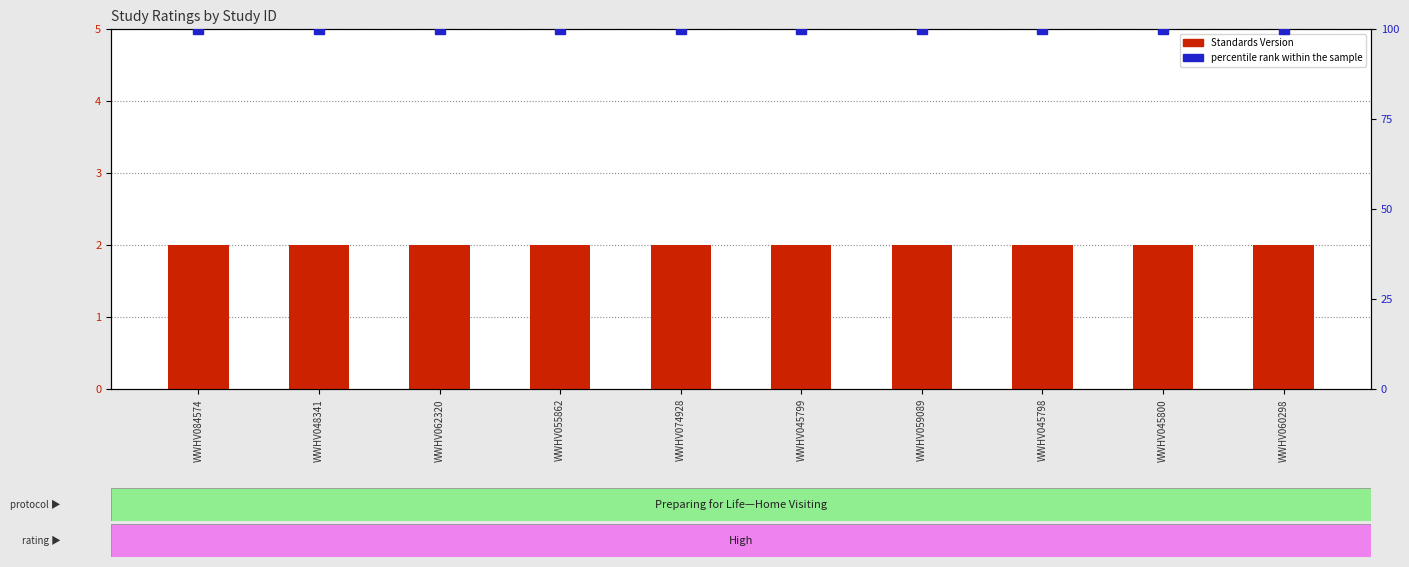

What are all the series names shown in the legend?

Standards Version, percentile rank within the sample